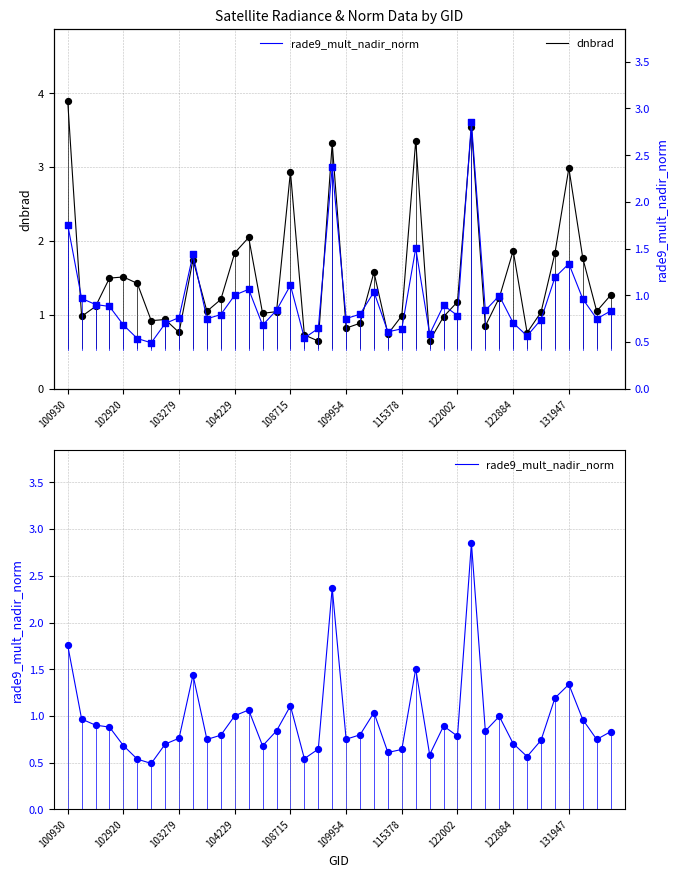

Which series has the largest total across all categories?

dnbrad